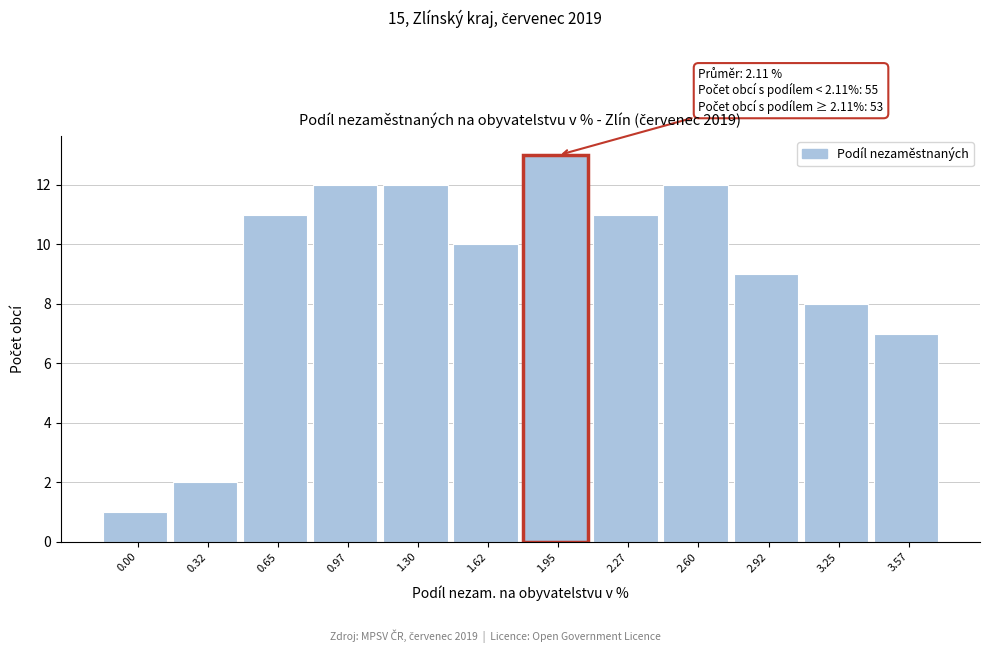

Reading right to left, what are all the values shown in this chart?

3.57=7	3.25=8	2.92=9	2.60=12	2.27=11	1.95=13	1.62=10	1.30=12	0.97=12	0.65=11	0.32=2	0.00=1